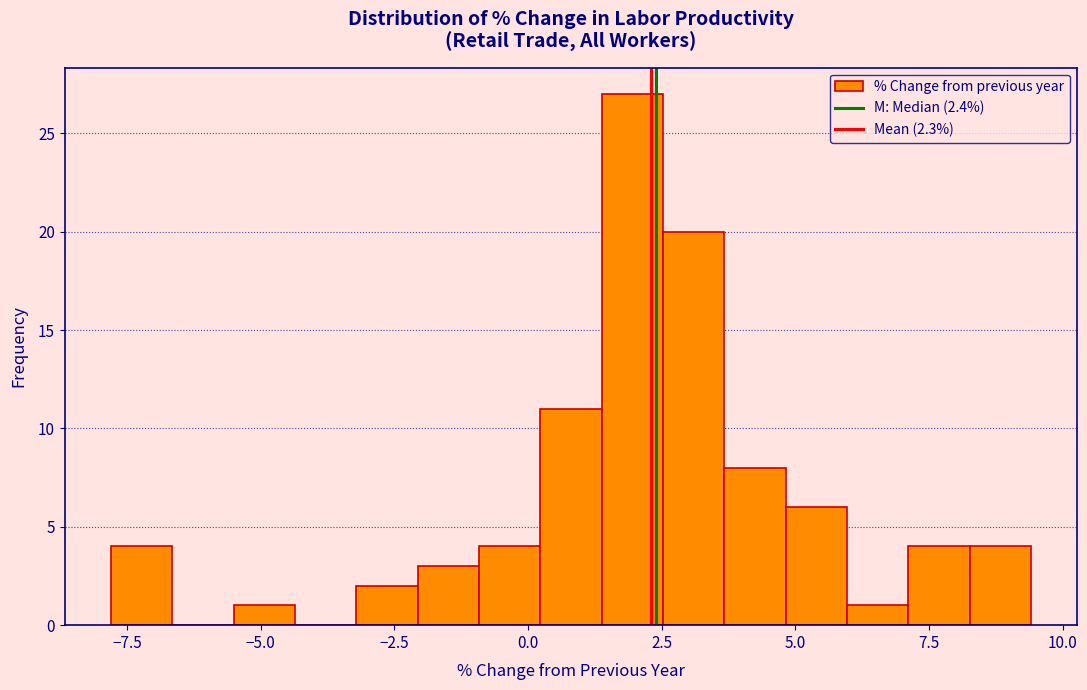

Read against the x-axis, roughly where is the centre of the tallest bar?

2.0